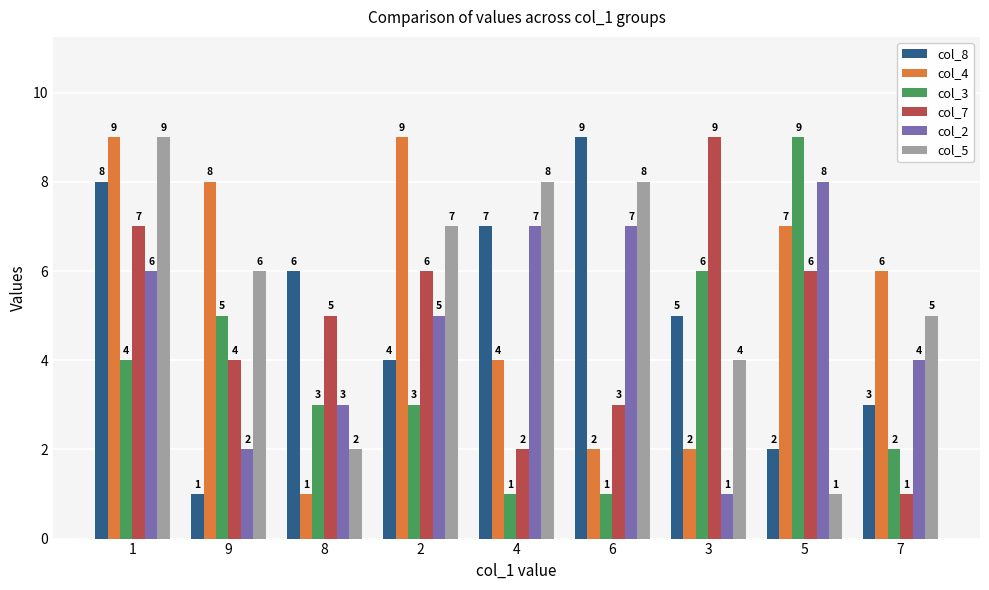

What is the difference between the maximum and minimum values in the col_7 series?

8